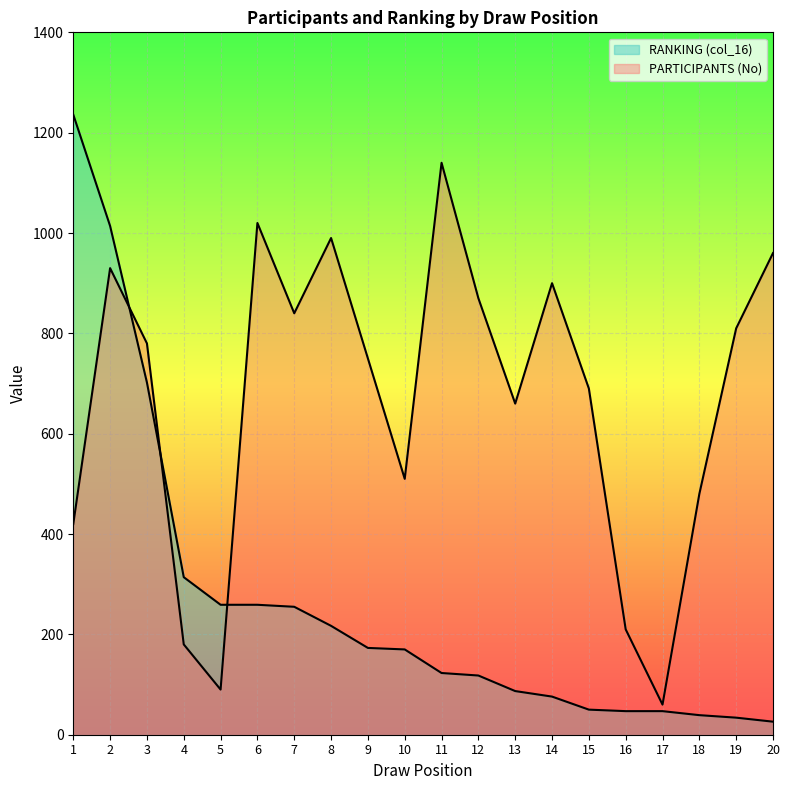

List the series in order of their peak value, highest first.

RANKING (col_16), PARTICIPANTS (No)